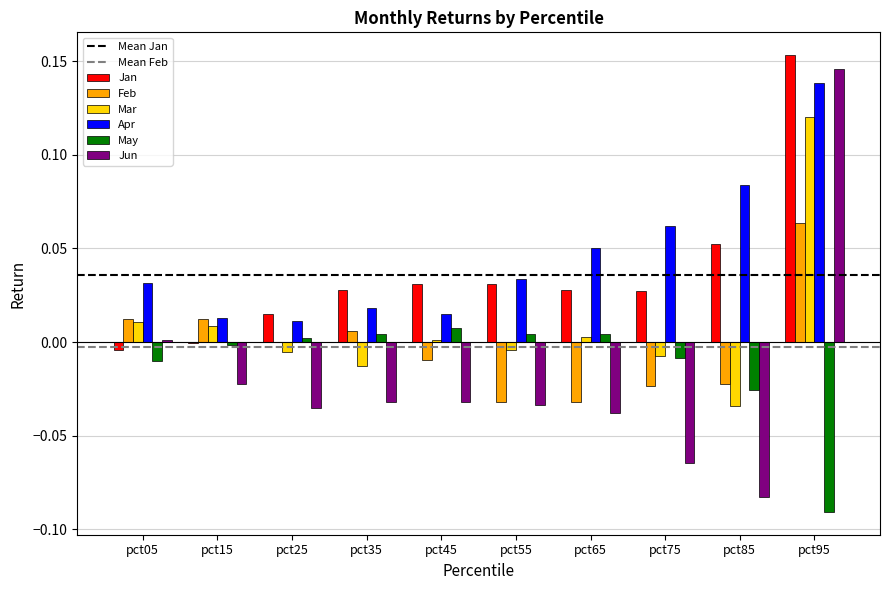

At which category is the sum across all series the highest?

pct95